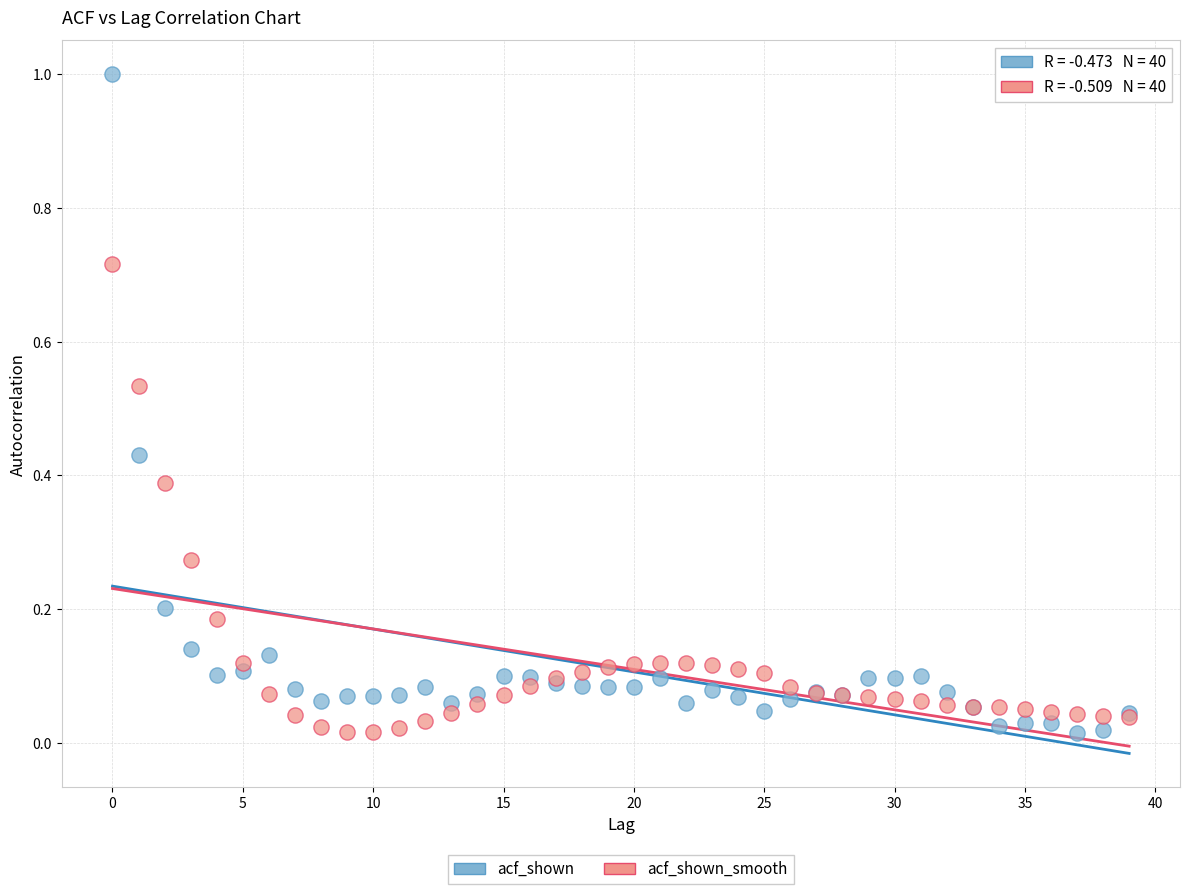

Which series has the widest spread of Y values?

acf_shown